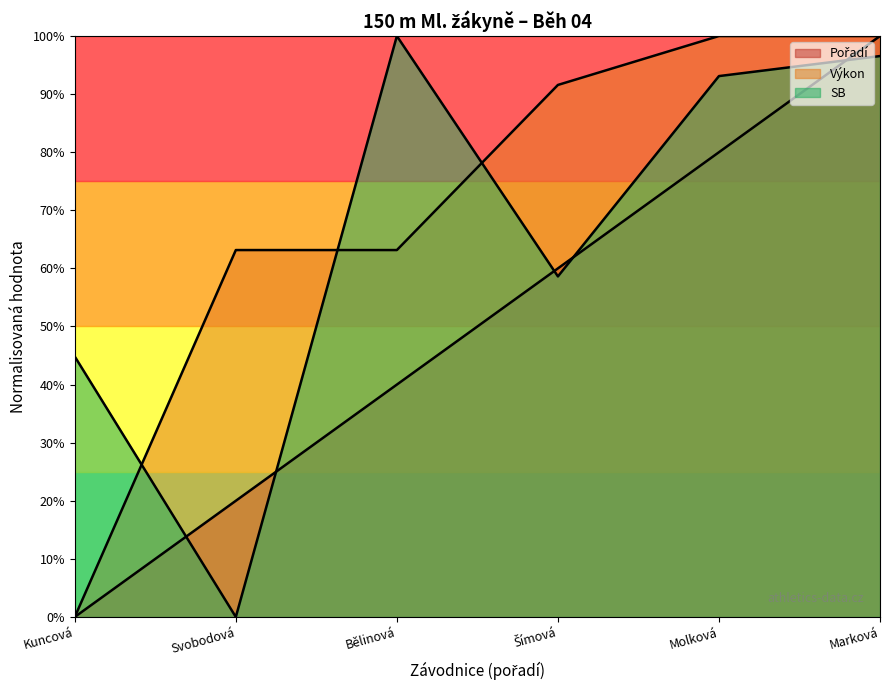

Which series ends up on top after the final intersection of Výkon and SB?

Výkon